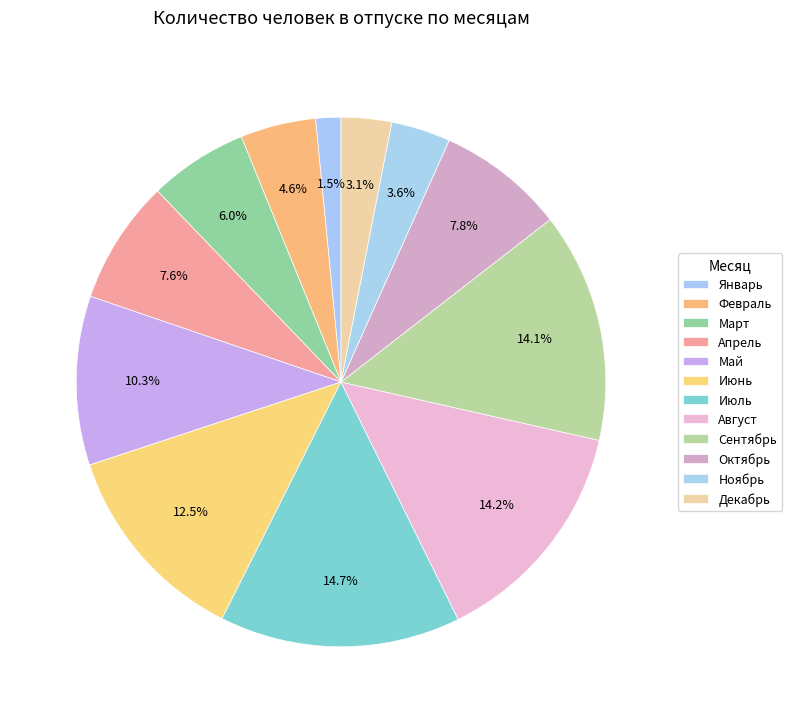

Which has a higher value, Декабрь or Сентябрь?

Сентябрь